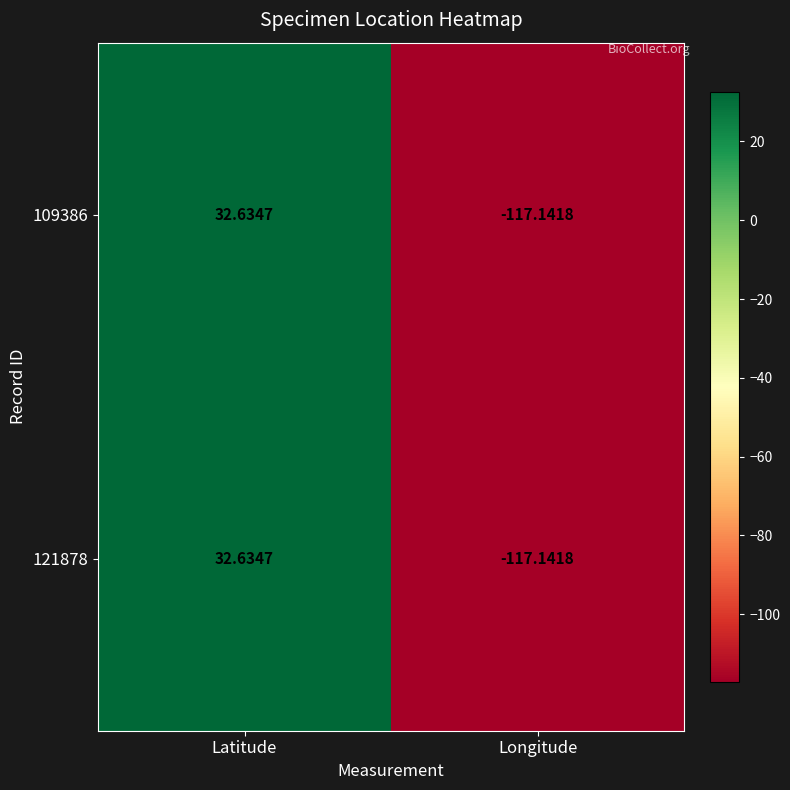

How many categories are shown in the chart?

2